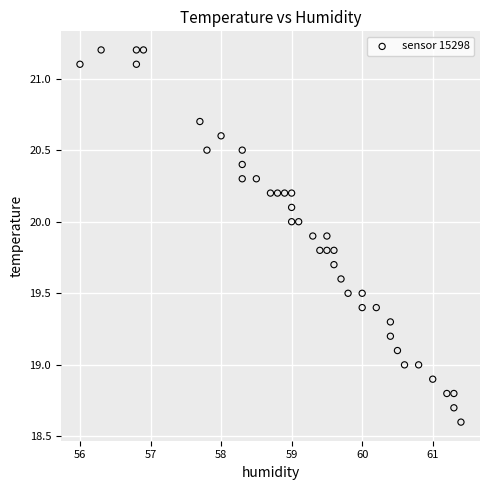

What is the range of Y values (max minus min)?

2.6